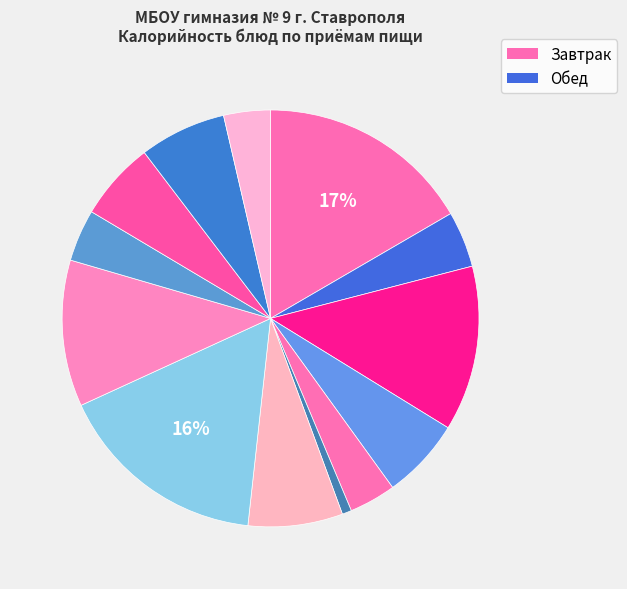

Which category has the biggest portion of the pie?

Каша молочная из риса